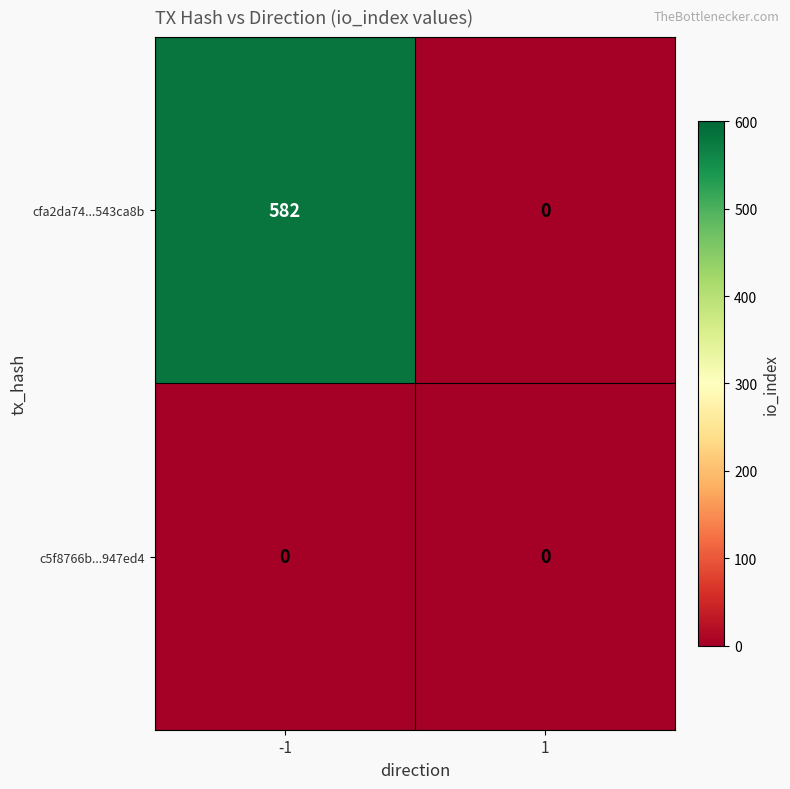

List the series in order of their overall mean, lowest first.

c5f8766b...947ed4, cfa2da74...543ca8b